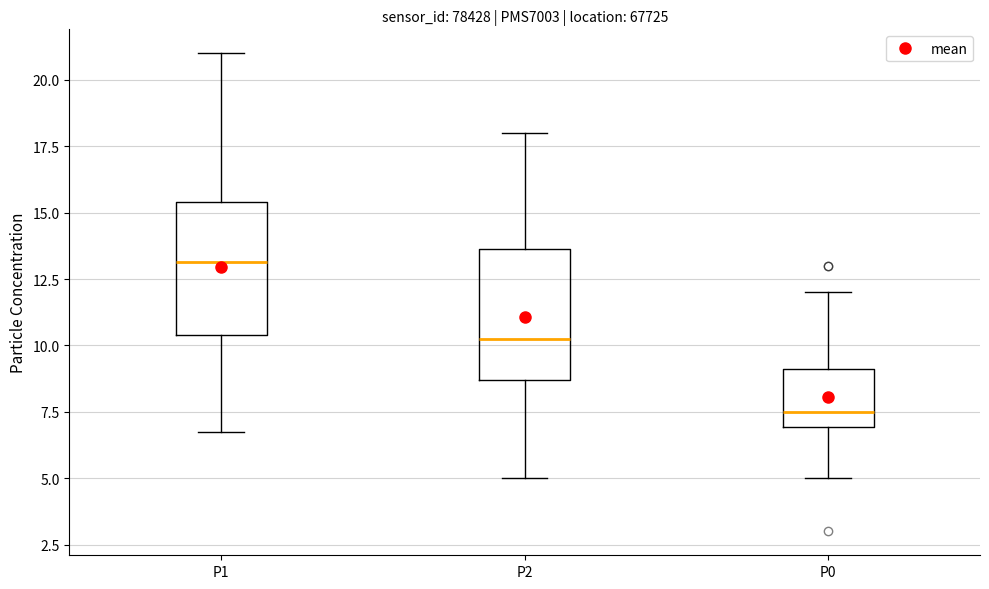

Reading left to right, read every box against the y-axis: the position of its median line, the range the box covers, and the ends of its whiskers. The values are not printed on the chart, so give them approximately, as read against the axis.

P1: median 13.0, box 10.5 to 15.5, whiskers 7.0 to 21.0
P2: median 10.5, box 8.5 to 13.5, whiskers 5.0 to 18.0
P0: median 7.5, box 7.0 to 9.0, whiskers 5.0 to 12.0